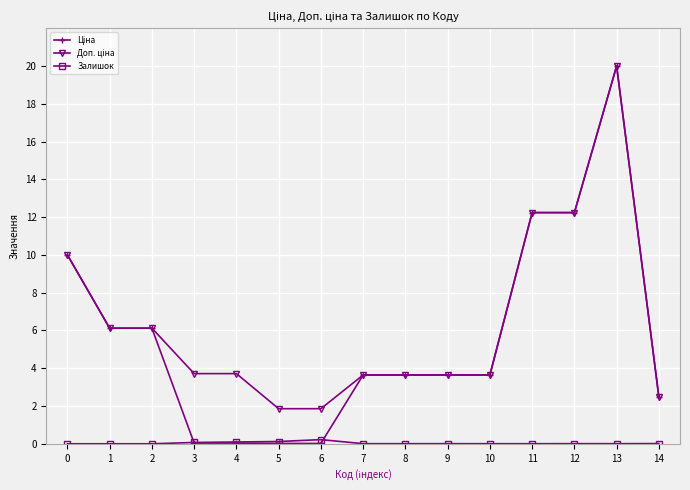

Which label corresponds to the largest value in the chart?

13